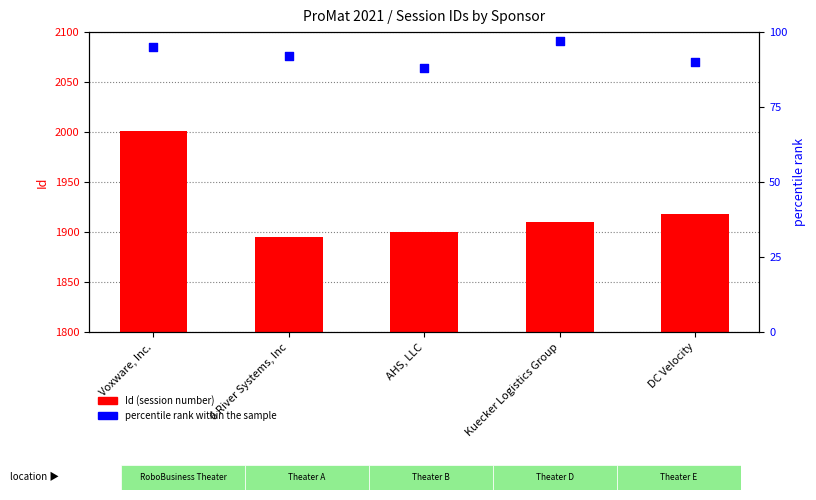

At which category is the sum across all series the highest?

Voxware, Inc.